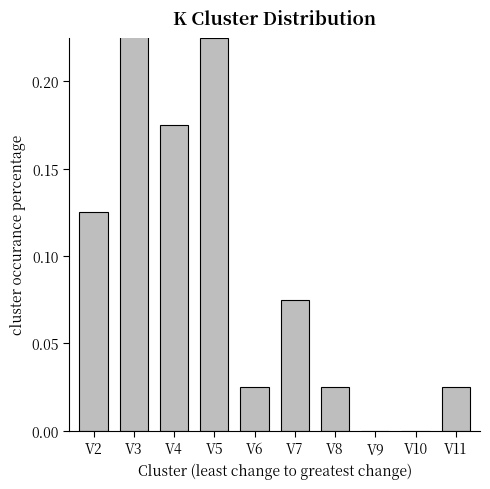

Rank the categories by value from lowest to highest.

V9, V10, V6, V8, V11, V7, V2, V4, V5, V3